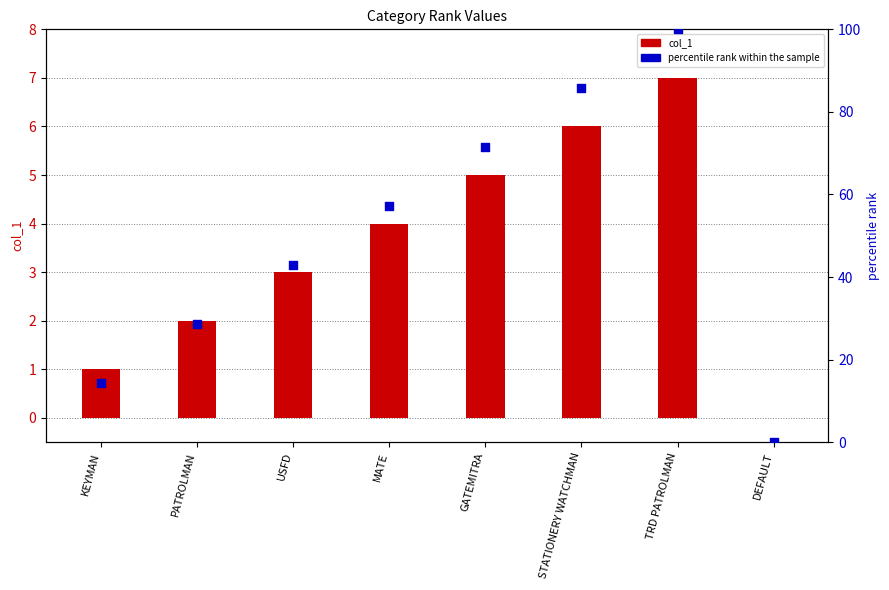

What is the total value across all series at USFD?

45.9